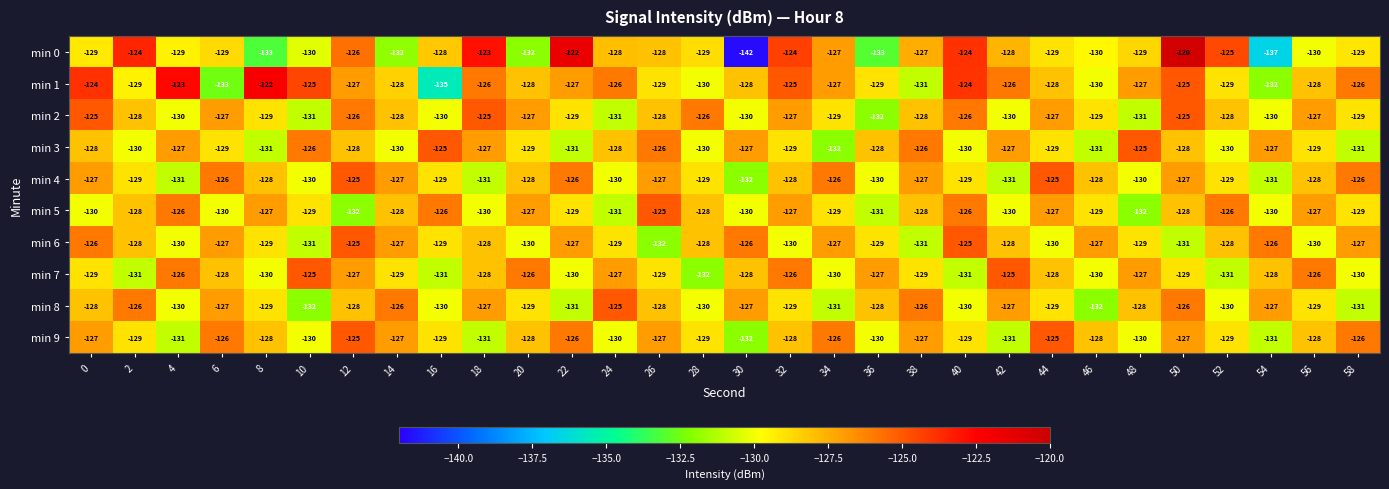

The min 8 series shows -127 at 6. True or false?

True